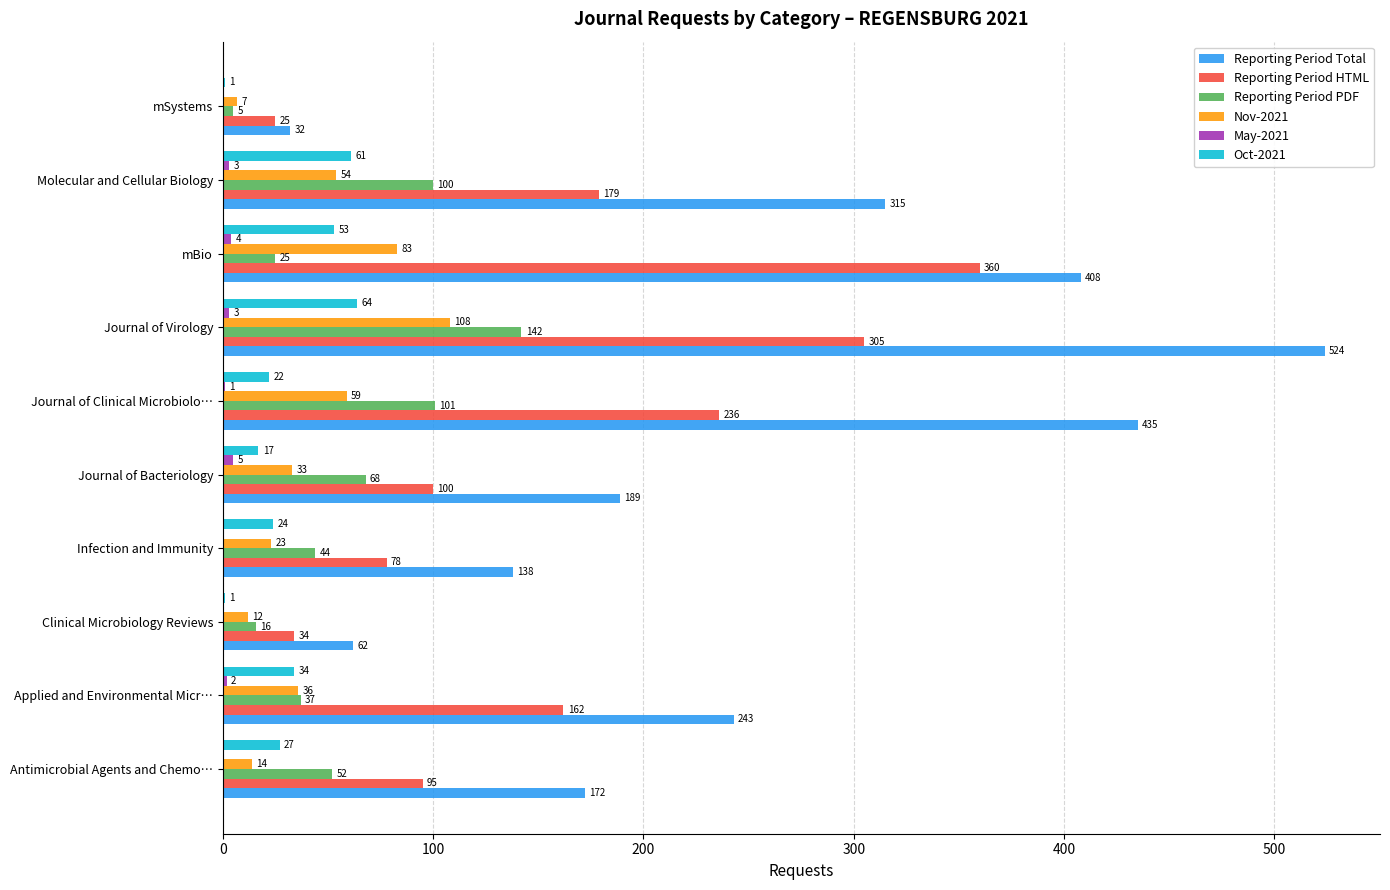

What is the sum of the Reporting Period HTML values at Journal of Virology and mSystems?

330